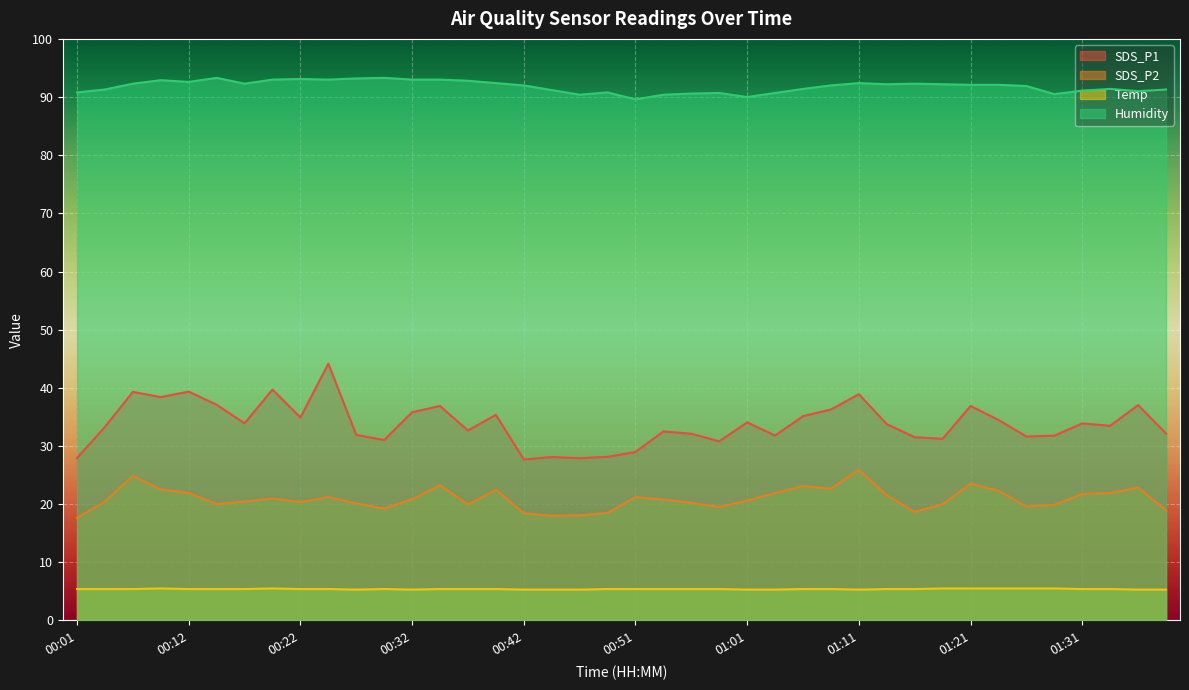

In SDS_P2, how many points are lower than both neighbors (excluding endpoints)?

9